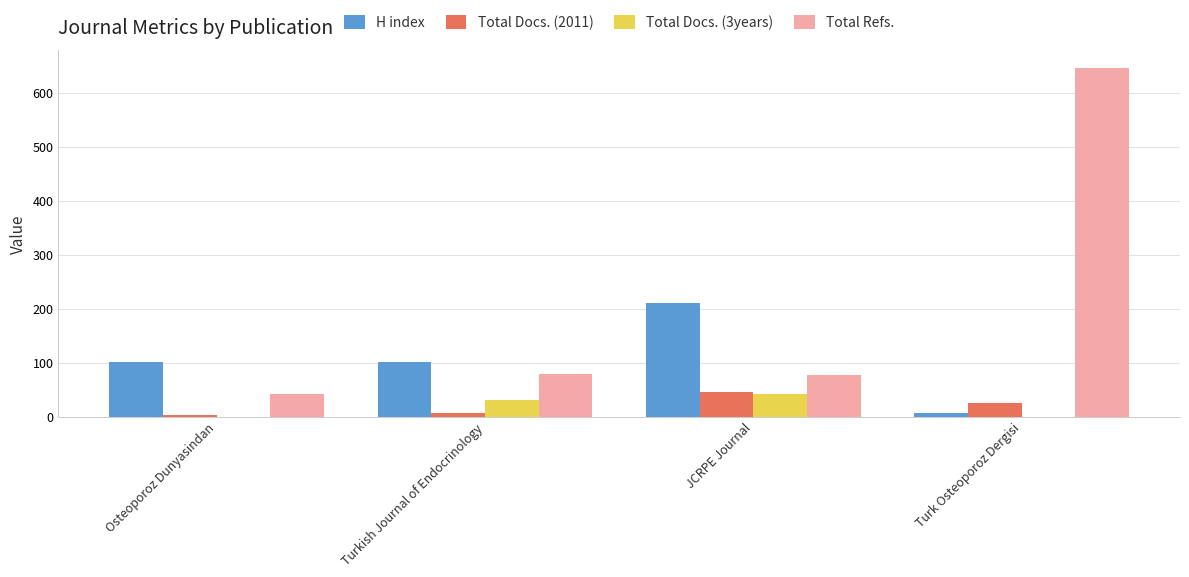

Is the value of Total Refs. at Turkish Journal of Endocrinology greater than the value of H index at Osteoporoz Dunyasindan?

No